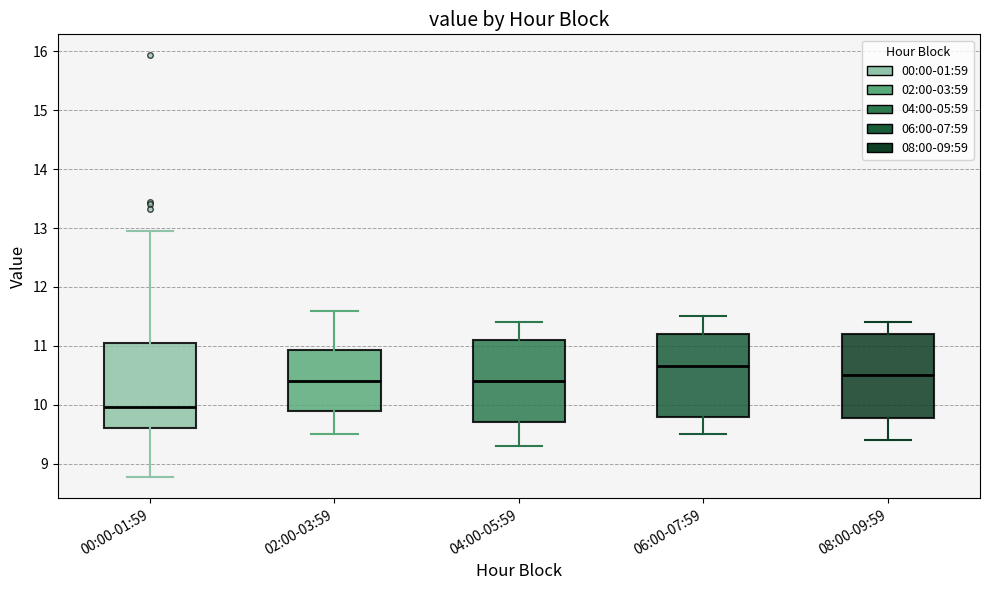

Where is the upper edge of the box for 00:00-01:59 on the y-axis? The values are not printed on the chart, so give them approximately, as read against the axis.

11.0